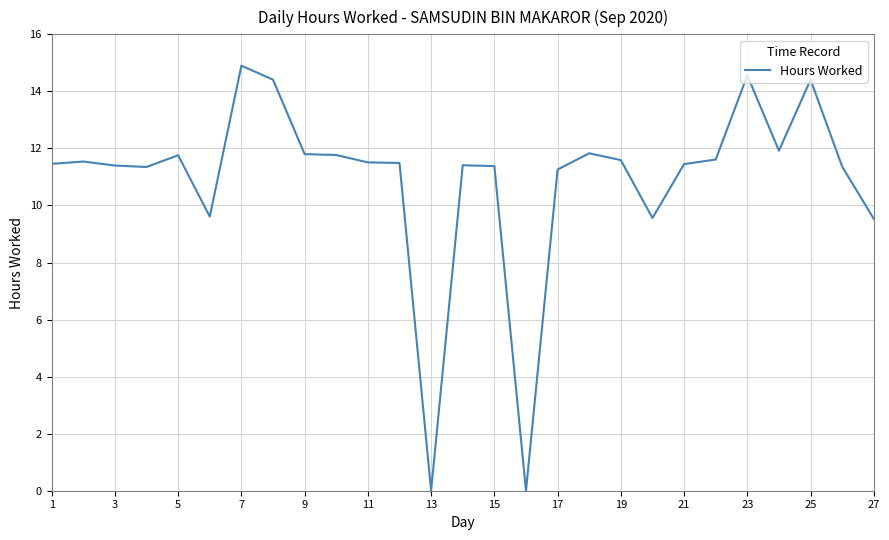

What is the sum of all values?

294.9